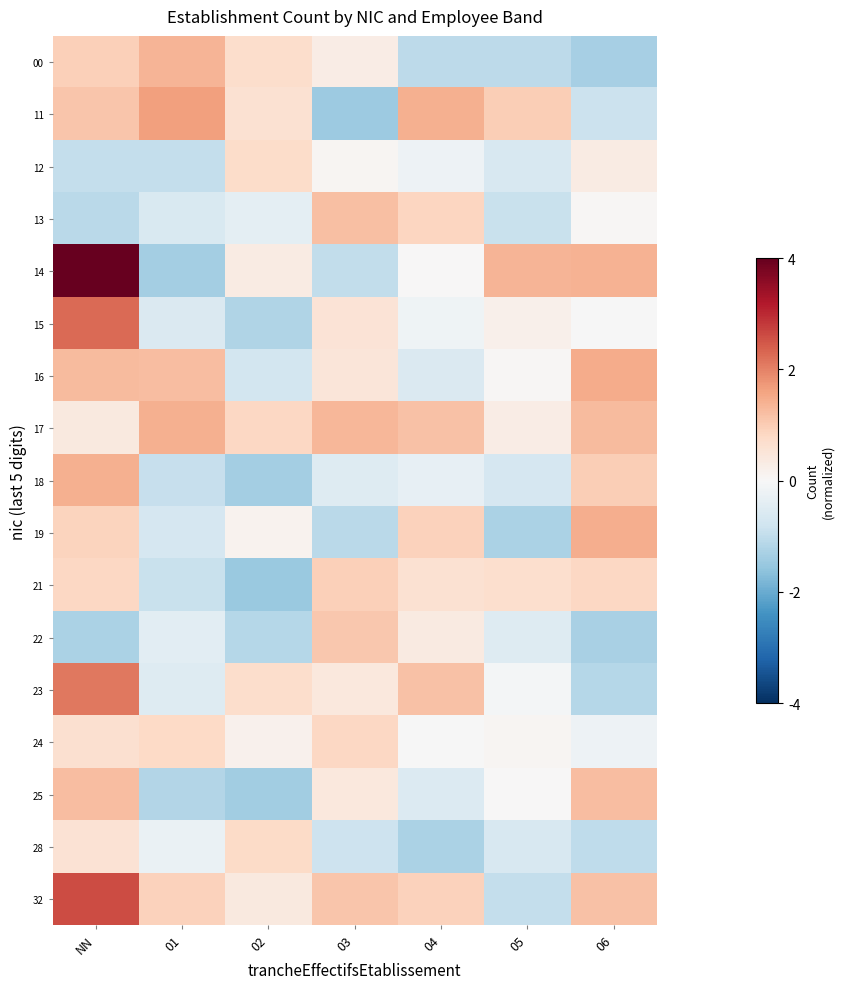

Reading left to right, transcribe all the data shown in this chart.

00: NN=1.0	01=1.4	02=0.7	03=0.3	04=-1.0	05=-1.0	06=-1.3
11: NN=1.1	01=1.6	02=0.6	03=-1.4	04=1.4	05=1.0	06=-0.9
12: NN=-1.0	01=-0.9	02=0.7	03=0.1	04=-0.2	05=-0.6	06=0.3
13: NN=-1.1	01=-0.6	02=-0.4	03=1.2	04=0.9	05=-0.9	06=0.0
14: NN=4.0	01=-1.4	02=0.3	03=-1.0	04=0.0	05=1.3	06=1.4
15: NN=2.3	01=-0.6	02=-1.2	03=0.6	04=-0.2	05=0.2	06=-0.0
16: NN=1.3	01=1.2	02=-0.7	03=0.5	04=-0.6	05=0.1	06=1.5
17: NN=0.4	01=1.4	02=0.8	03=1.3	04=1.2	05=0.3	06=1.3
18: NN=1.4	01=-0.9	02=-1.4	03=-0.5	04=-0.3	05=-0.7	06=1.0
19: NN=0.9	01=-0.7	02=0.1	03=-1.1	04=0.9	05=-1.3	06=1.5
21: NN=0.8	01=-0.9	02=-1.5	03=0.9	04=0.6	05=0.7	06=0.8
22: NN=-1.3	01=-0.4	02=-1.2	03=1.1	04=0.4	05=-0.5	06=-1.3
23: NN=2.1	01=-0.5	02=0.7	03=0.4	04=1.2	05=-0.1	06=-1.1
24: NN=0.6	01=0.8	02=0.2	03=0.8	04=-0.0	05=0.1	06=-0.2
25: NN=1.2	01=-1.2	02=-1.4	03=0.4	04=-0.6	05=0.0	06=1.2
28: NN=0.6	01=-0.3	02=0.8	03=-0.8	04=-1.3	05=-0.6	06=-1.0
32: NN=2.6	01=0.9	02=0.4	03=1.1	04=0.9	05=-0.9	06=1.2